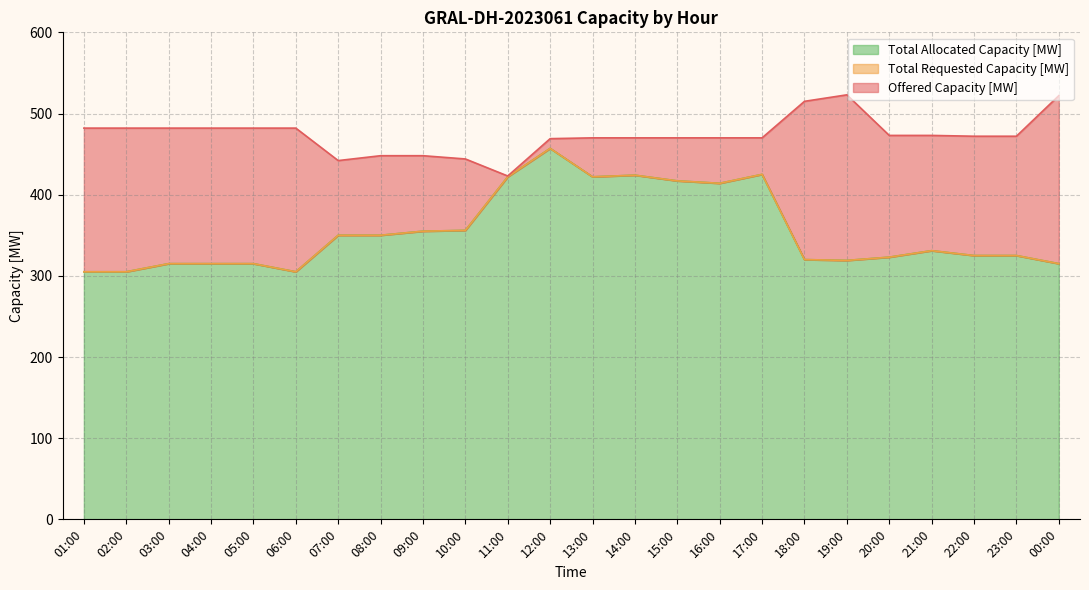

True or false: Total Requested Capacity [MW] has more than 0 interior local peaks.

True